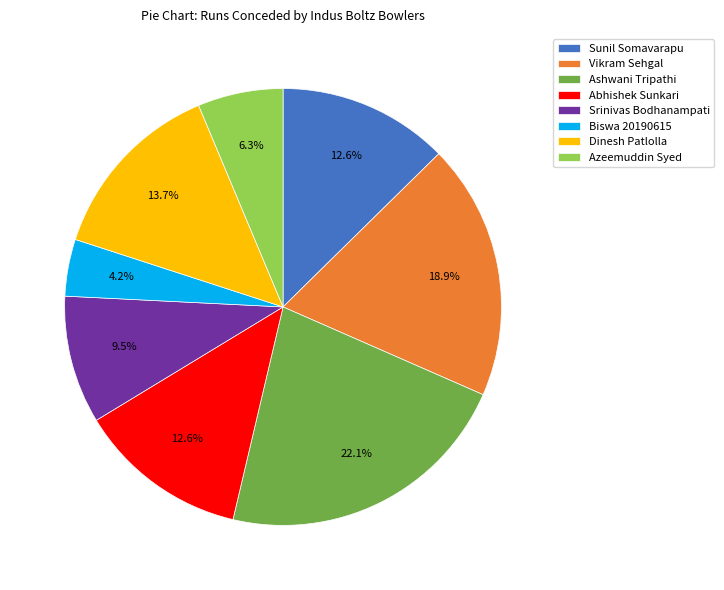

Count the number of slices in the pie.

8